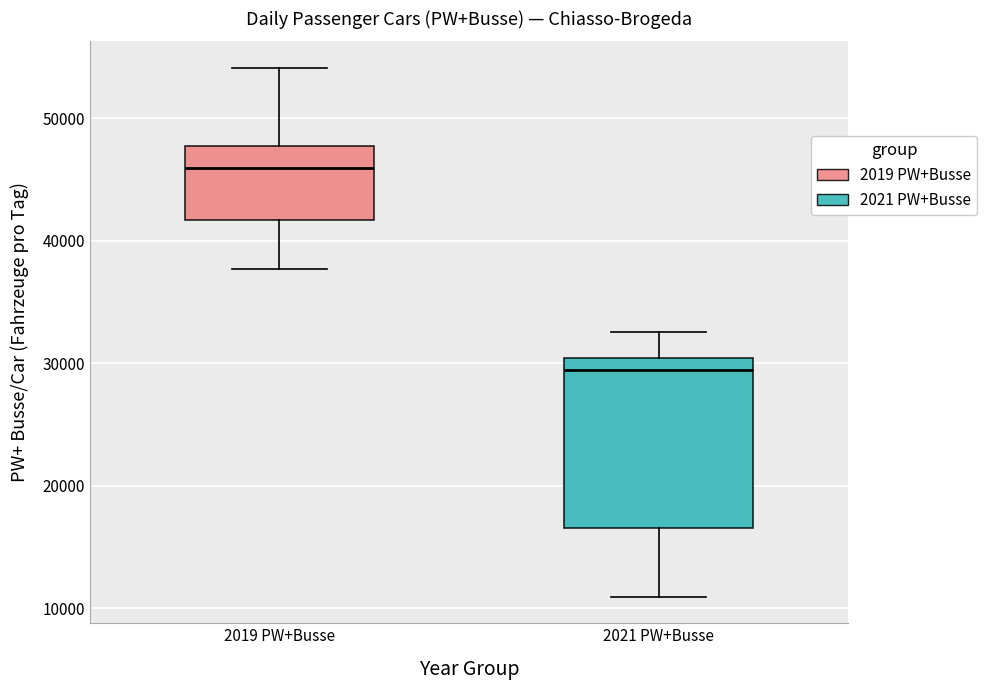

Which box's median line is the highest?

2019 PW+Busse